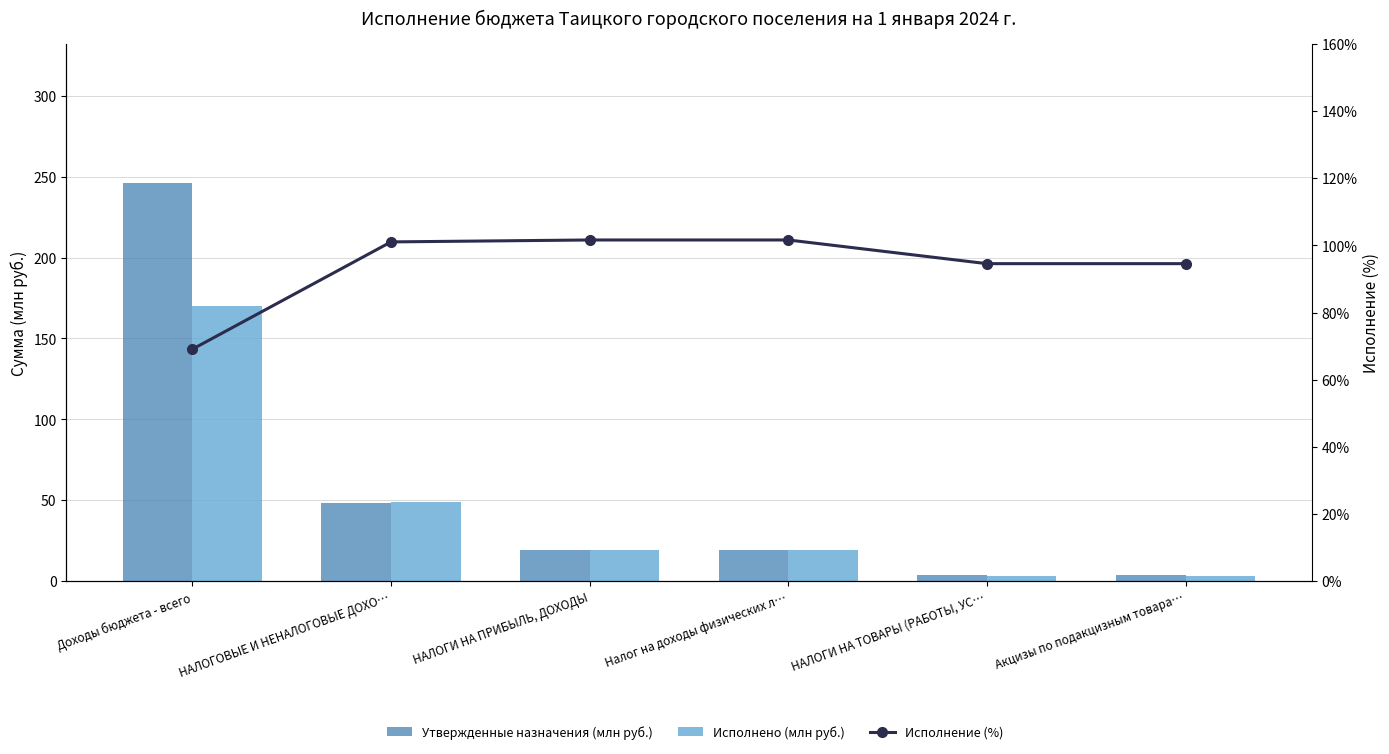

The value of Исполнено (млн руб.) at НАЛОГИ НА ПРИБЫЛЬ, ДОХОДЫ is 19.3. True or false?

True